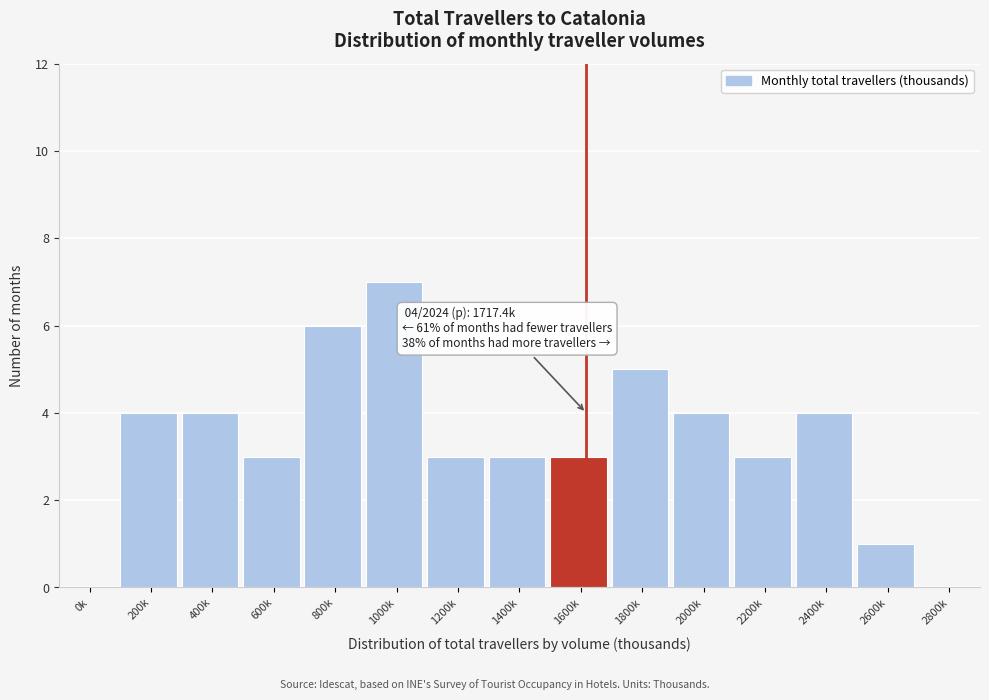

Reading left to right, list all the values displayed in this chart.

0k=0	200k=4	400k=4	600k=3	800k=6	1000k=7	1200k=3	1400k=3	1600k=3	1800k=5	2000k=4	2200k=3	2400k=4	2600k=1	2800k=0